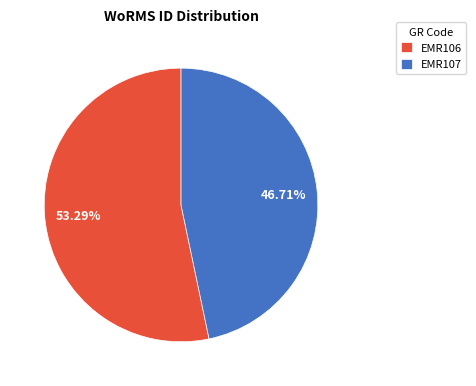

Which slice is the largest?

EMR106